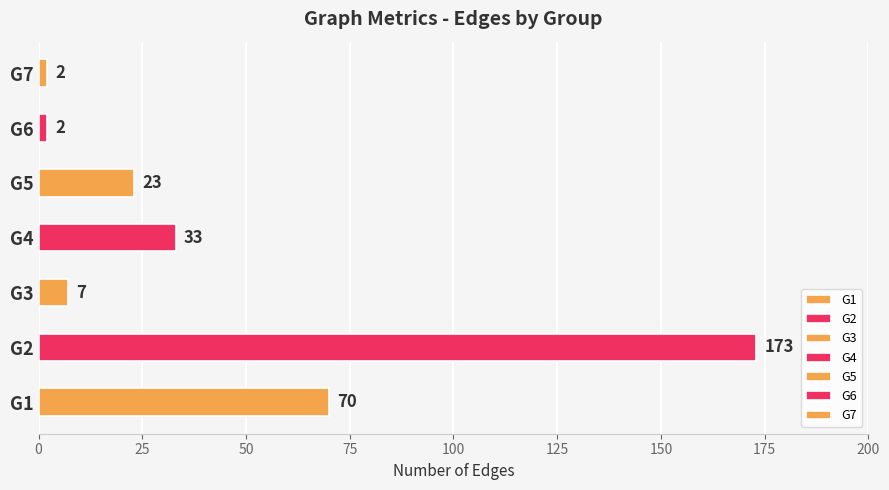

Reading left to right, extract all data points from this chart.

G1=70	G2=173	G3=7	G4=33	G5=23	G6=2	G7=2